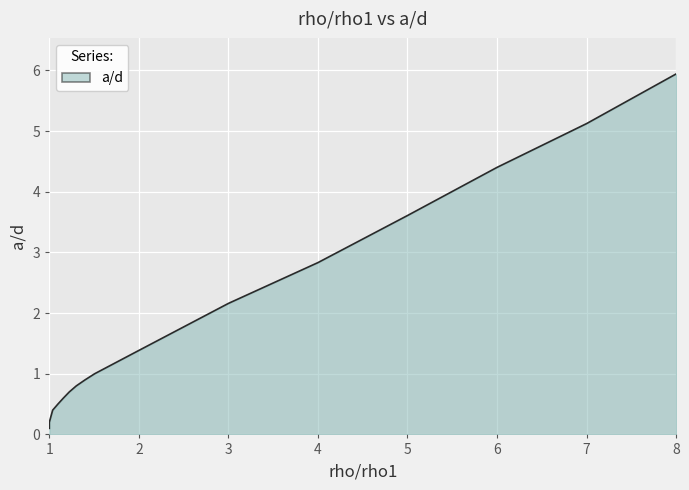

The chart shows a value of 5.9 at 8.0. True or false?

True